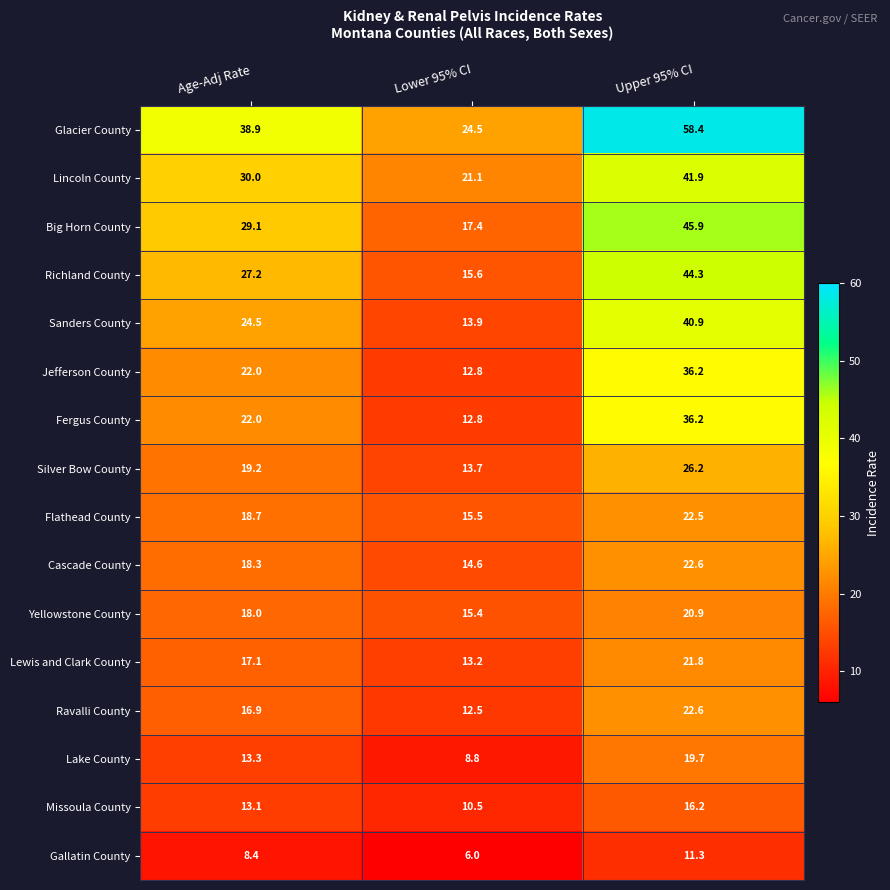

At which label is Missoula County closest to 13?

Age-Adj Rate